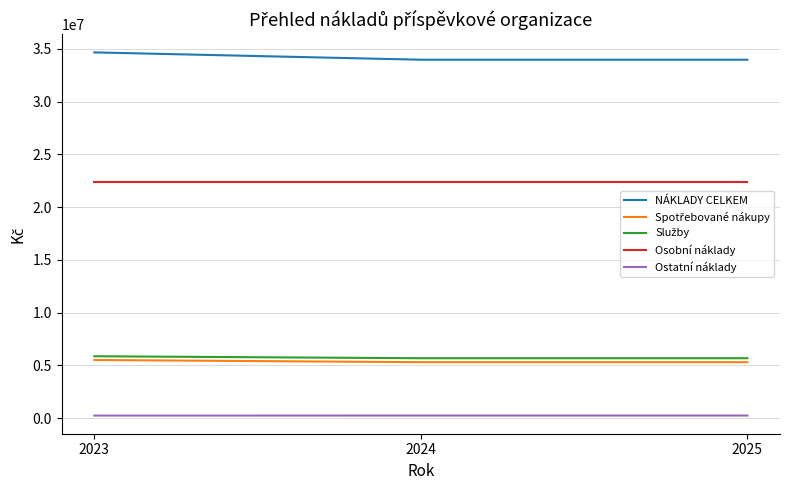

How many distinct data groups are displayed?

5